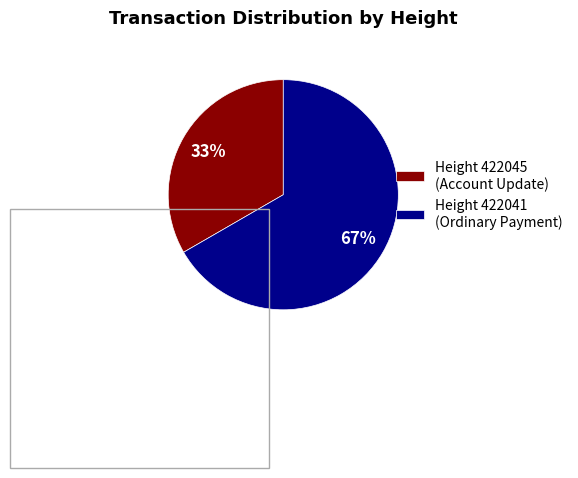

To the nearest percent, what portion does Height 422045 (Account Update) represent?

33%